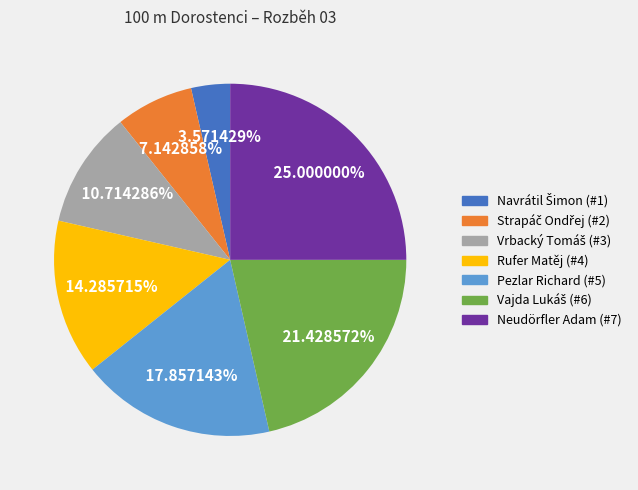

Combined, do Rufer Matěj and Pezlar Richard account for over 50%?

No